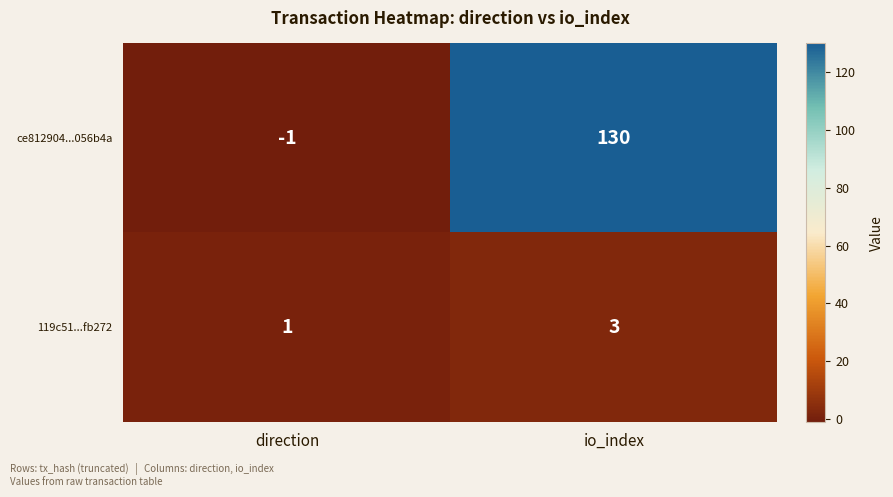

What is the total value across all series at io_index?

133